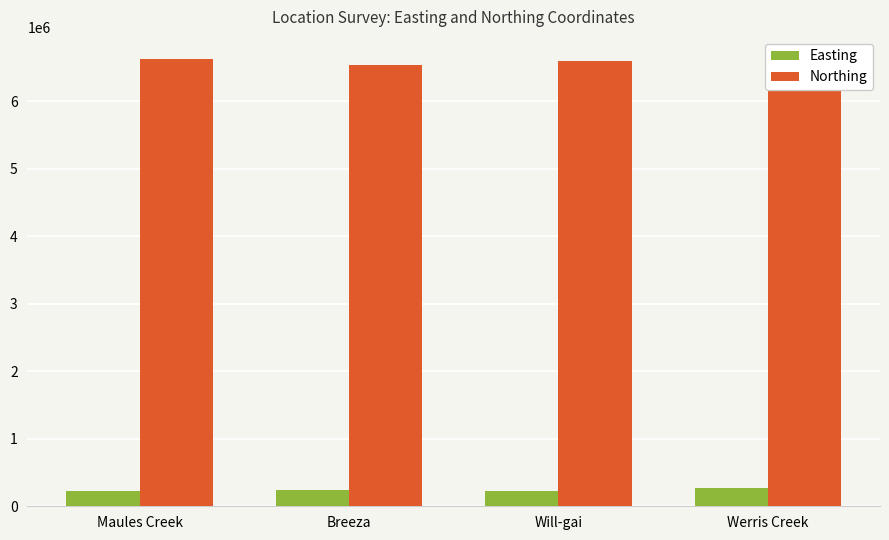

Which has a higher value, Will-gai or Werris Creek?

Werris Creek